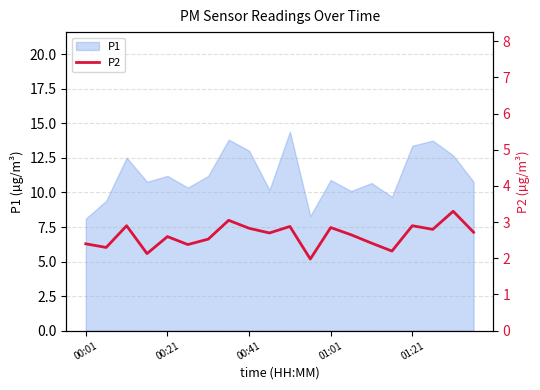

The chart shows a value of 4.7 at 19. True or false?

False